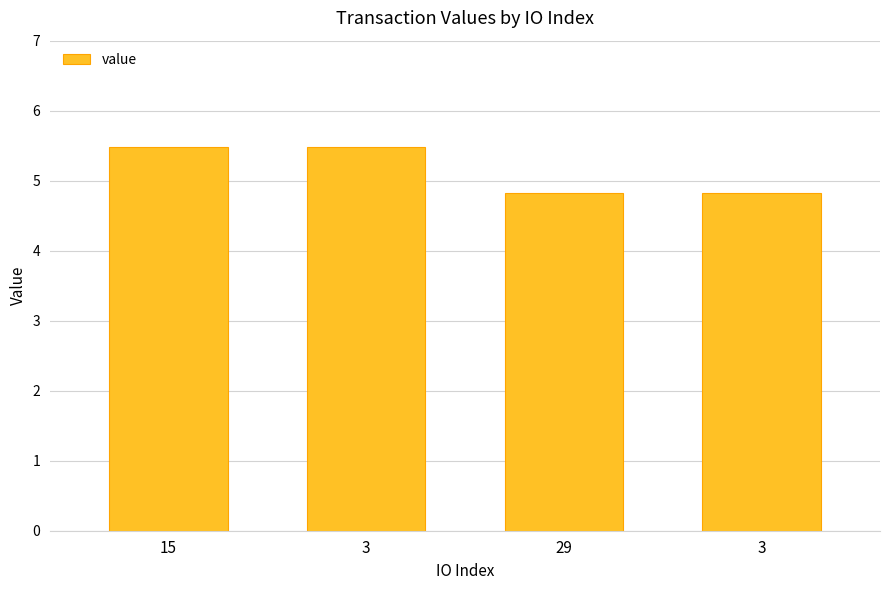

What is the change in value from 3 to 29?

-0.7